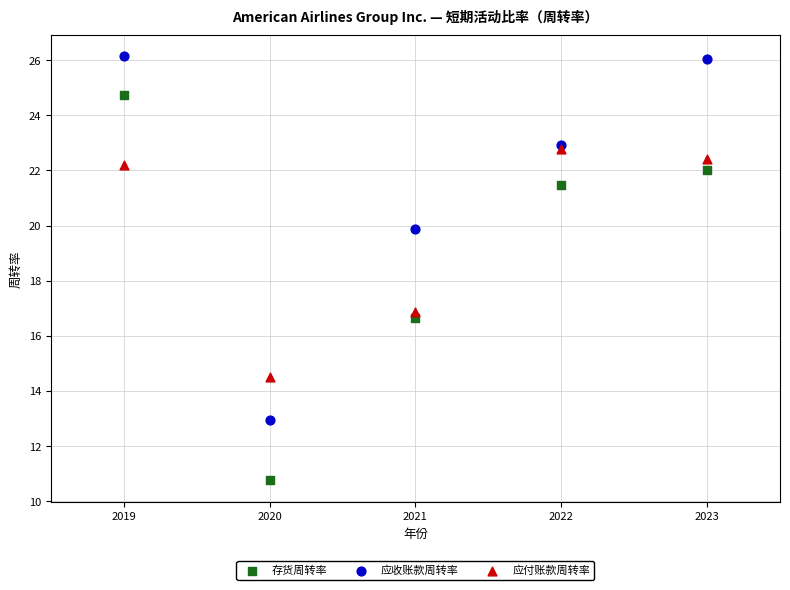

Across all series, what Y value is closest to 18?

16.9